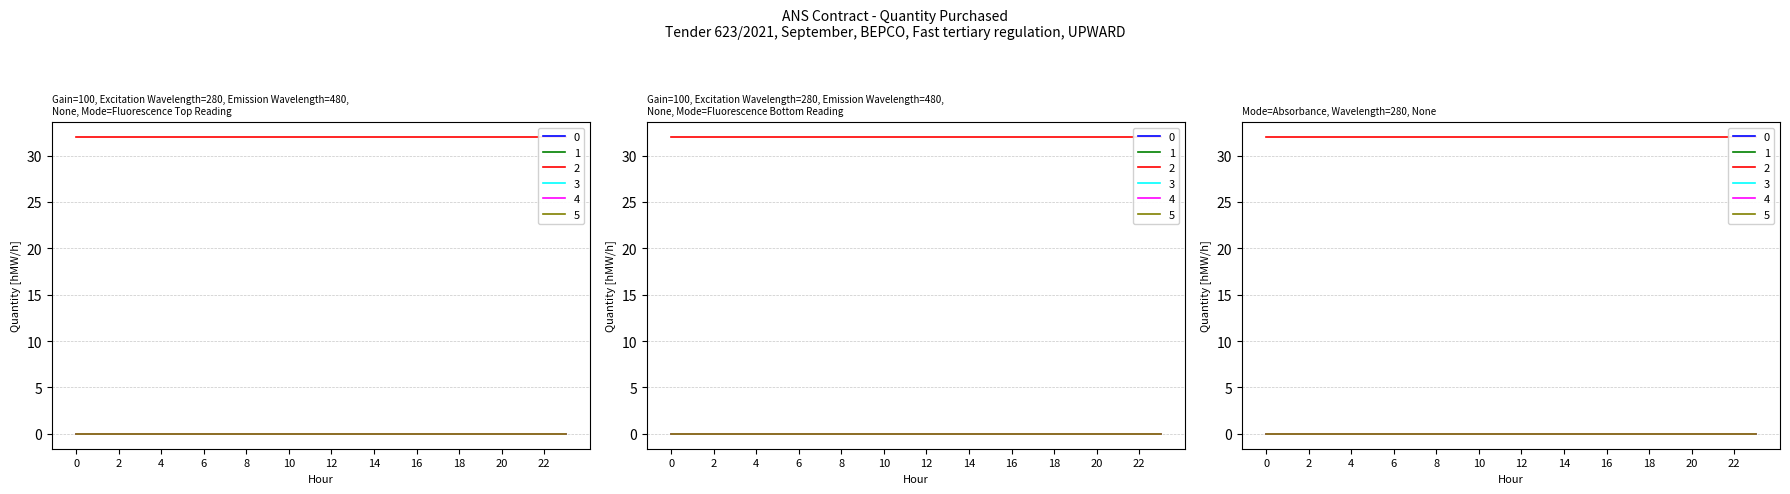

Reading left to right, transcribe all the data shown in this chart.

01.09: 00-01=0	01-02=0	02-03=0	03-04=0	04-05=0	05-06=0	06-07=0	07-08=0	08-09=0	09-10=0	10-11=0	11-12=0	12-13=0	13-14=0	14-15=0	15-16=0	16-17=0	17-18=0	18-19=0	19-20=0	20-21=0	21-22=0	22-23=0	23-24=0
05.09: 00-01=0	01-02=0	02-03=0	03-04=0	04-05=0	05-06=0	06-07=0	07-08=0	08-09=0	09-10=0	10-11=0	11-12=0	12-13=0	13-14=0	14-15=0	15-16=0	16-17=0	17-18=0	18-19=0	19-20=0	20-21=0	21-22=0	22-23=0	23-24=0
17.09: 00-01=32	01-02=32	02-03=32	03-04=32	04-05=32	05-06=32	06-07=32	07-08=32	08-09=32	09-10=32	10-11=32	11-12=32	12-13=32	13-14=32	14-15=32	15-16=32	16-17=32	17-18=32	18-19=32	19-20=32	20-21=32	21-22=32	22-23=32	23-24=32
19.09: 00-01=0	01-02=0	02-03=0	03-04=0	04-05=0	05-06=0	06-07=0	07-08=0	08-09=0	09-10=0	10-11=0	11-12=0	12-13=0	13-14=0	14-15=0	15-16=0	16-17=0	17-18=0	18-19=0	19-20=0	20-21=0	21-22=0	22-23=0	23-24=0
29.09: 00-01=0	01-02=0	02-03=0	03-04=0	04-05=0	05-06=0	06-07=0	07-08=0	08-09=0	09-10=0	10-11=0	11-12=0	12-13=0	13-14=0	14-15=0	15-16=0	16-17=0	17-18=0	18-19=0	19-20=0	20-21=0	21-22=0	22-23=0	23-24=0
07.09: 00-01=0	01-02=0	02-03=0	03-04=0	04-05=0	05-06=0	06-07=0	07-08=0	08-09=0	09-10=0	10-11=0	11-12=0	12-13=0	13-14=0	14-15=0	15-16=0	16-17=0	17-18=0	18-19=0	19-20=0	20-21=0	21-22=0	22-23=0	23-24=0